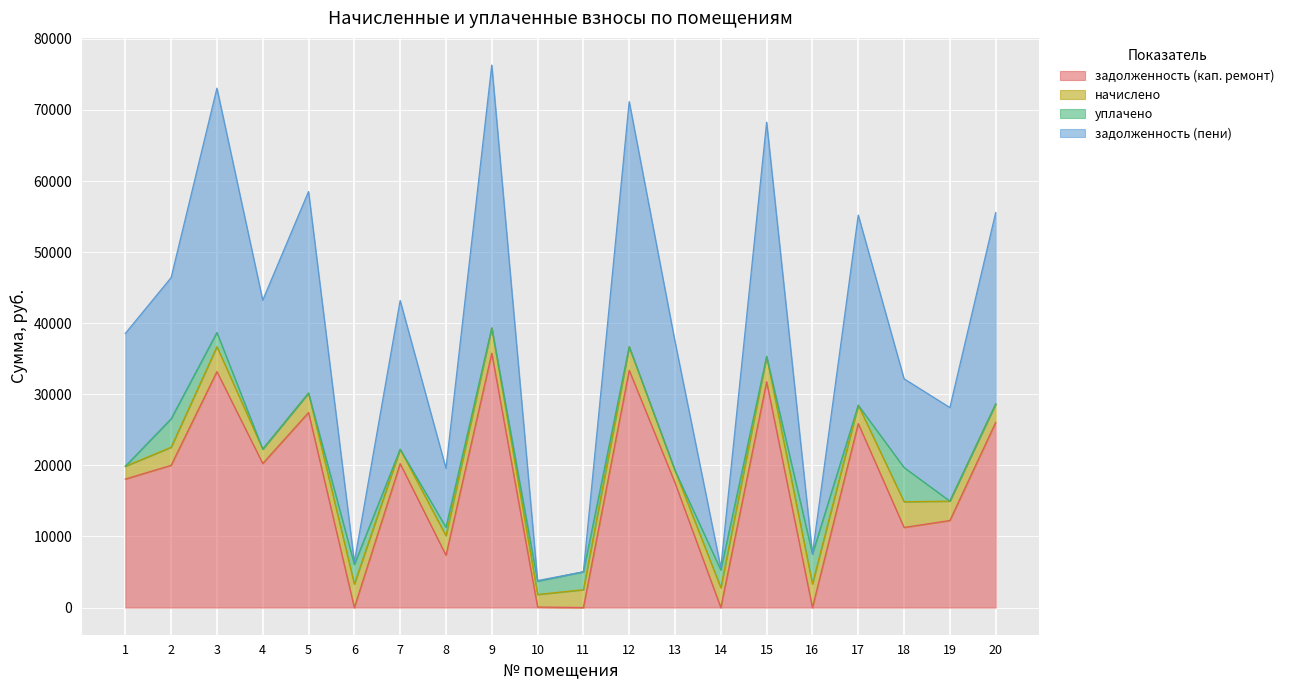

What is the highest value of the задолженность (кап. ремонт) series?

35780.9